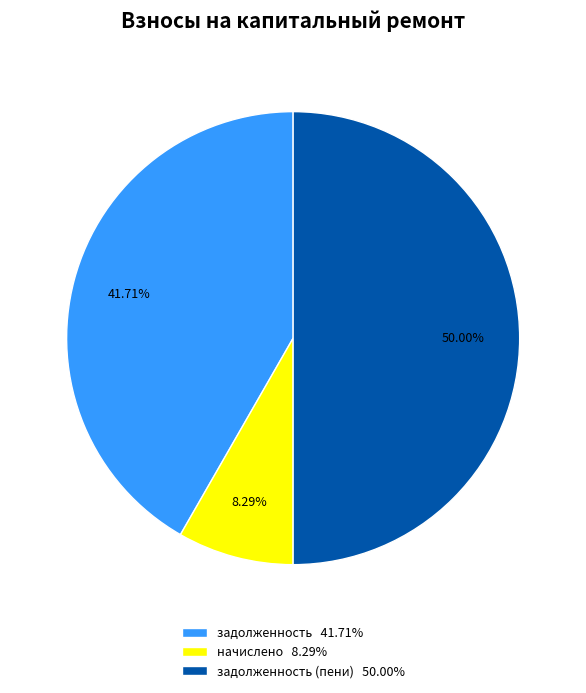

Is the sum of задолженность (пени) 50.00% and начислено 8.29% greater than half?

Yes